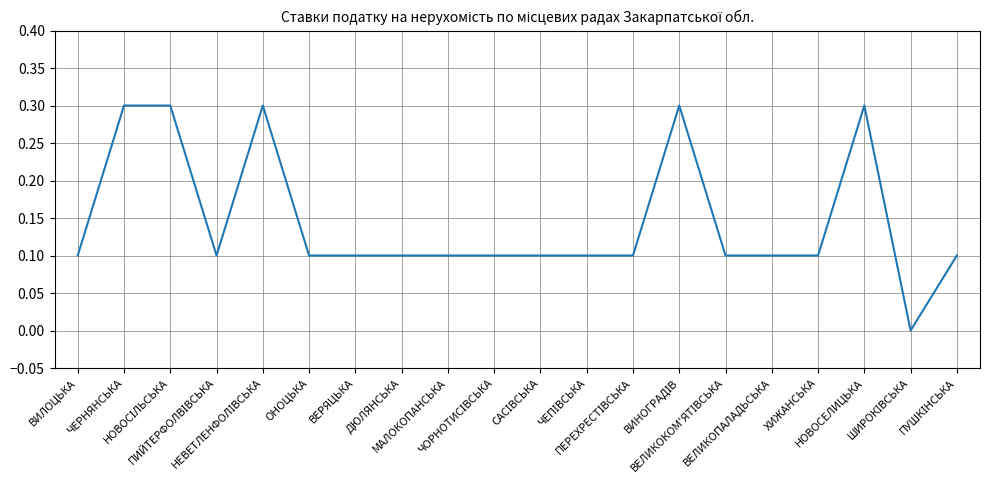

What is the greatest value displayed?

0.3